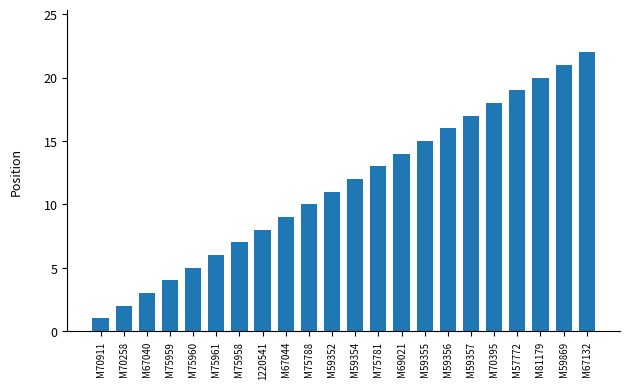

Are the bars grouped side by side (vs. stacked)?

No